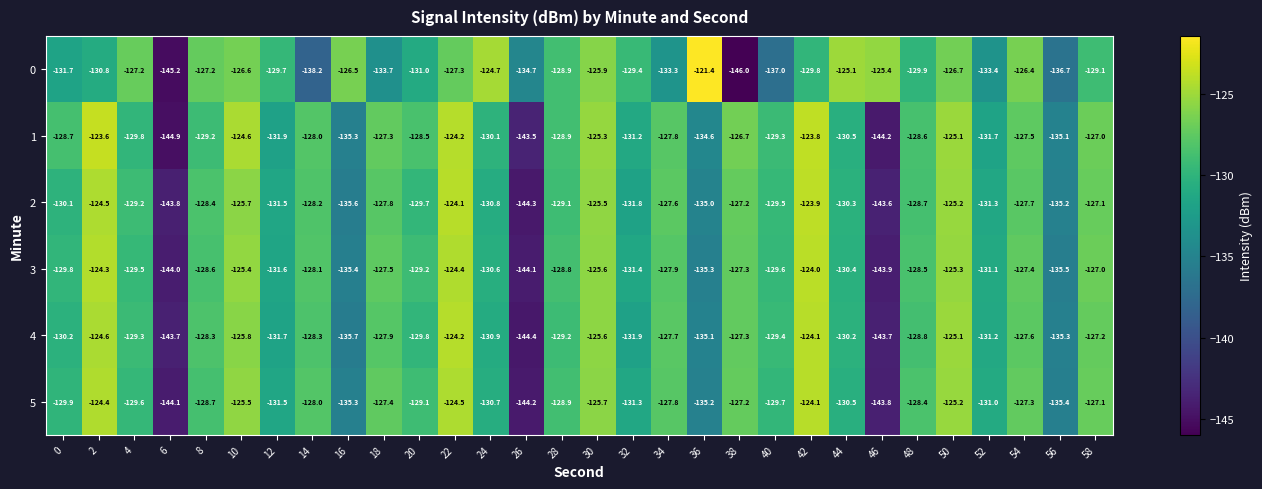

How many data points in 2 are above -129?

14